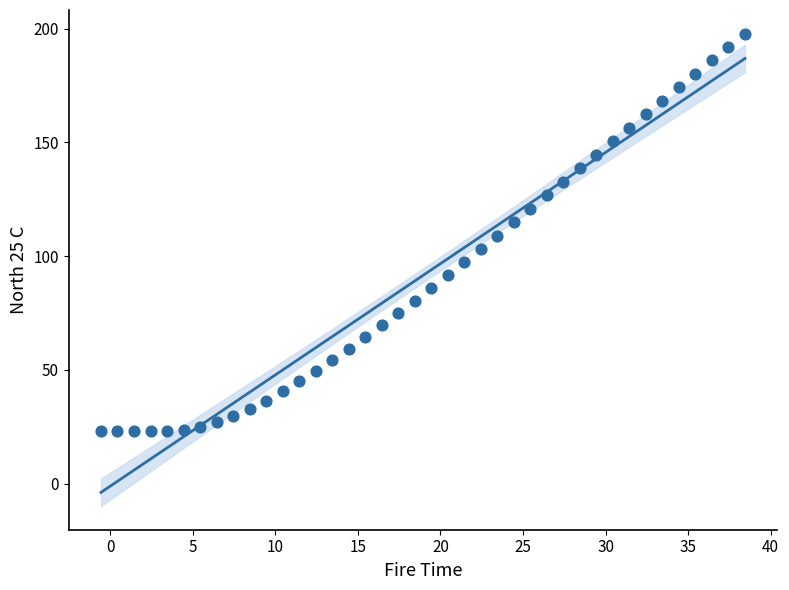

What is the range of X values (max minus min)?

39.0